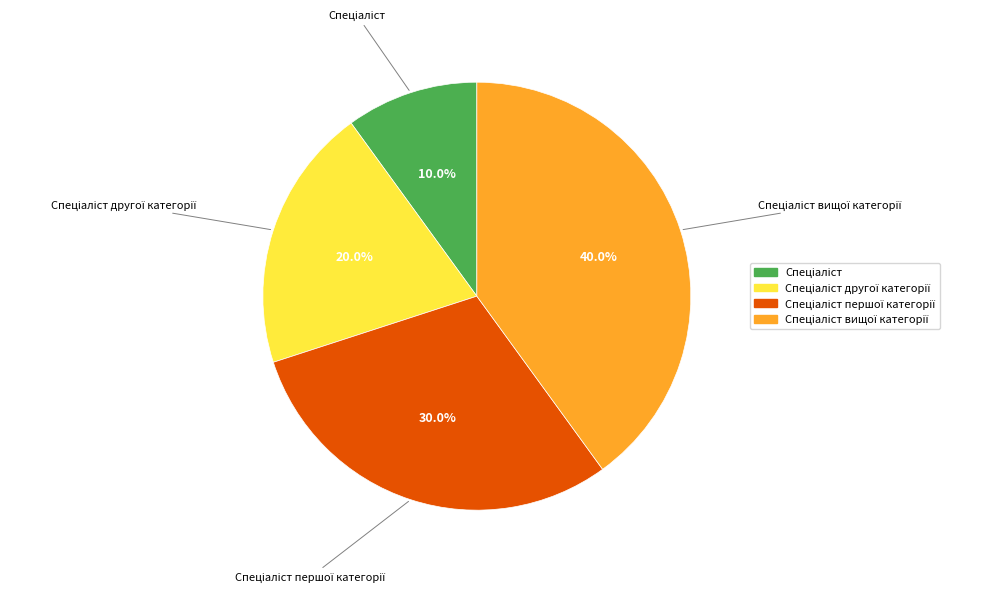

Is there any slice that represents more than half of the pie?

No